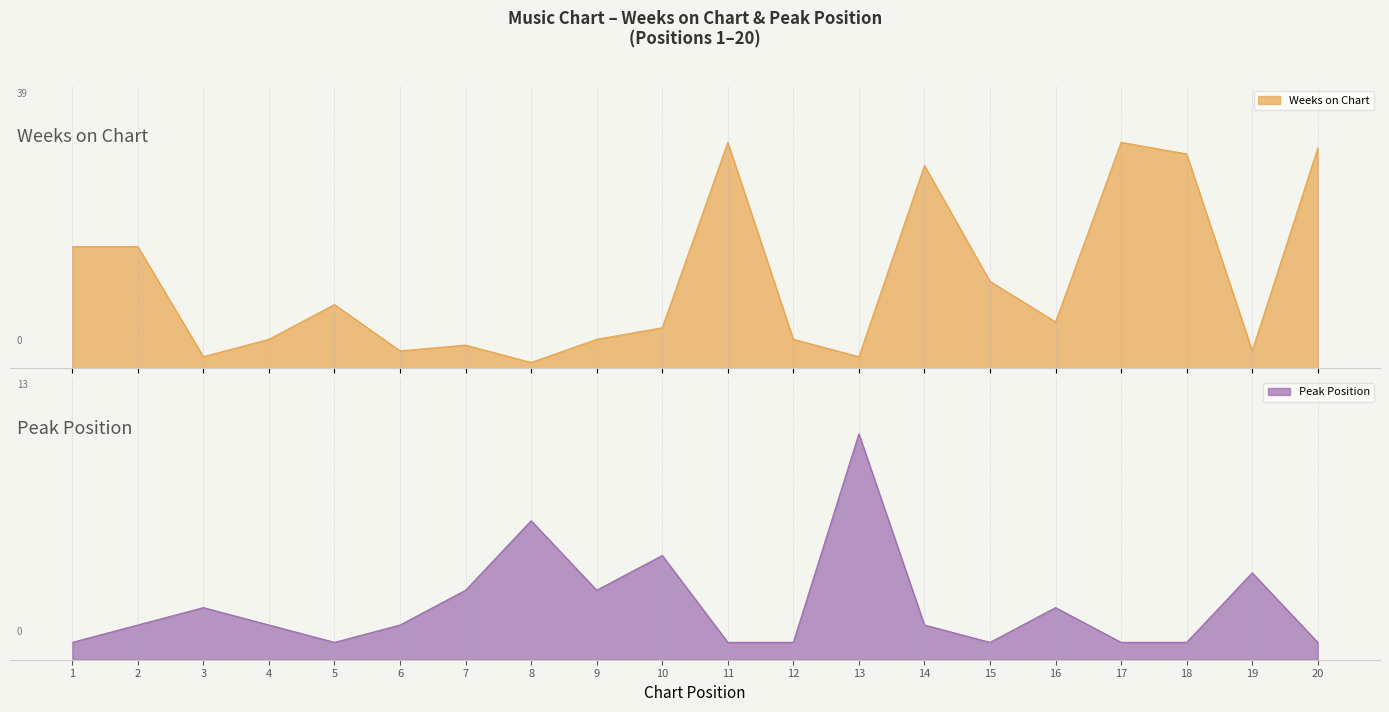

Where is Peak Position nearest to the value 7?

8